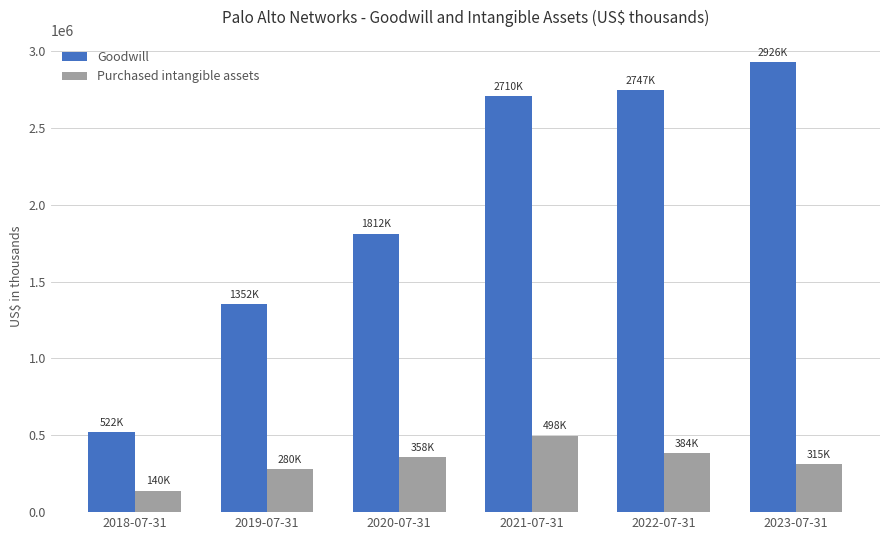

What is the greatest value displayed?

2926800